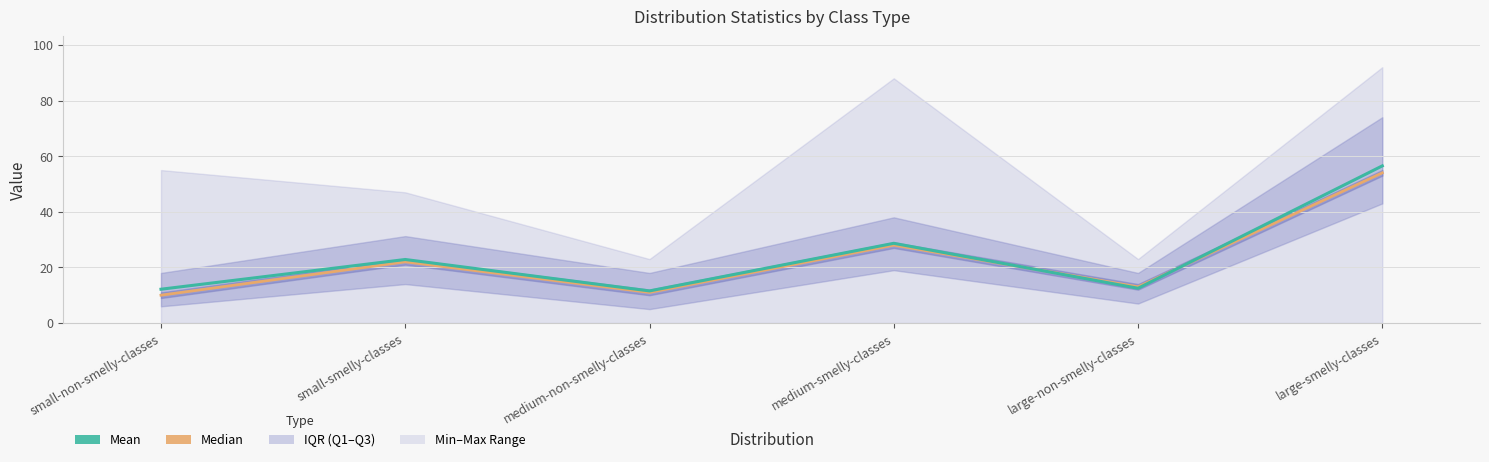

In median, how many points are lower than both neighbors (excluding endpoints)?

2